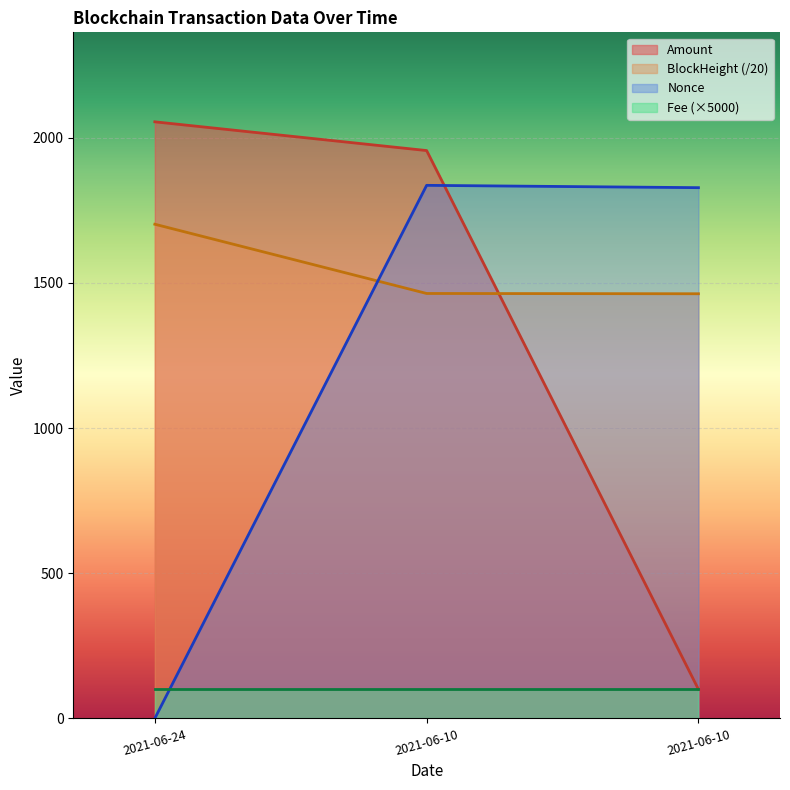

At which label does BlockHeight reach its peak?

2021-06-24